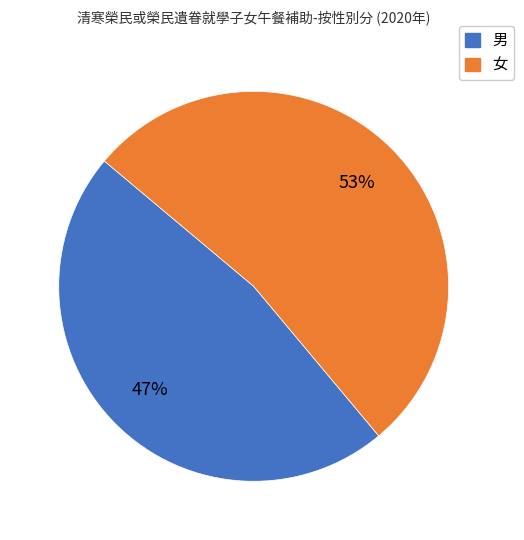

How many slices are in this pie chart?

2